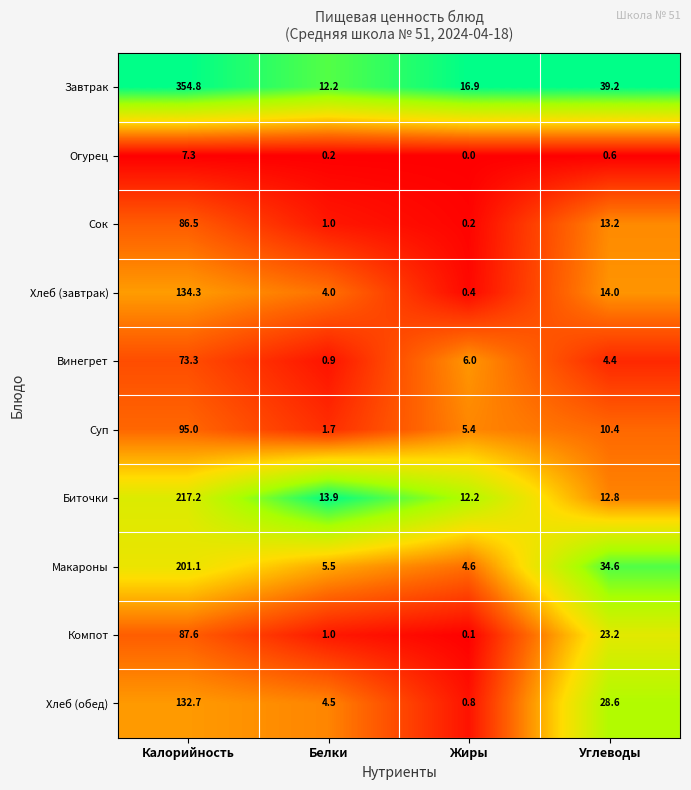

Rank the series at Жиры from highest to lowest value.

Завтрак, Биточки, Винегрет, Суп, Макароны, Хлеб (обед), Хлеб (завтрак), Сок, Компот, Огурец